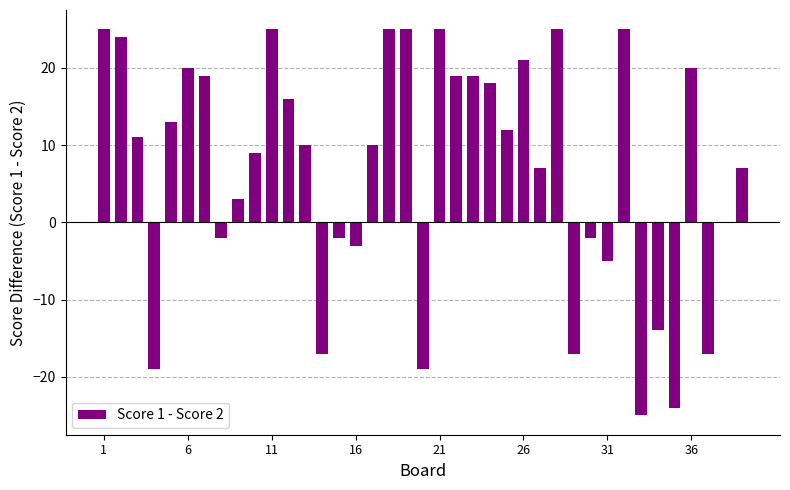

What is the greatest value displayed?

25